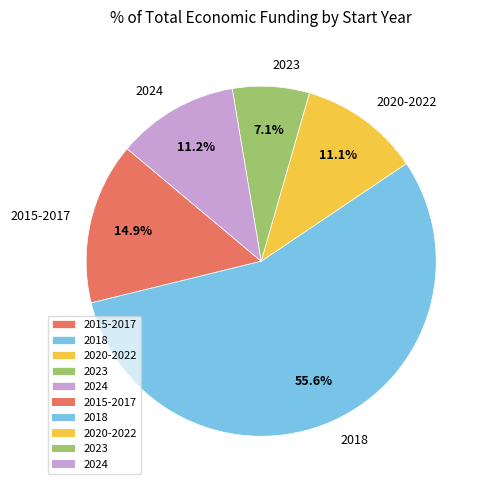

Which category has the biggest portion of the pie?

2018